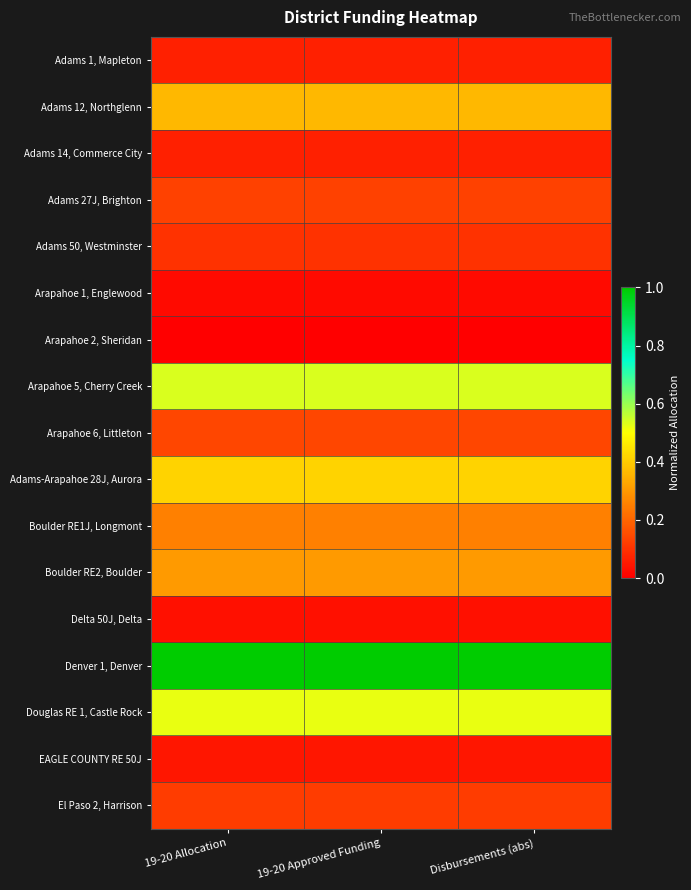

At which category is the sum across all series the highest?

19-20 Allocation